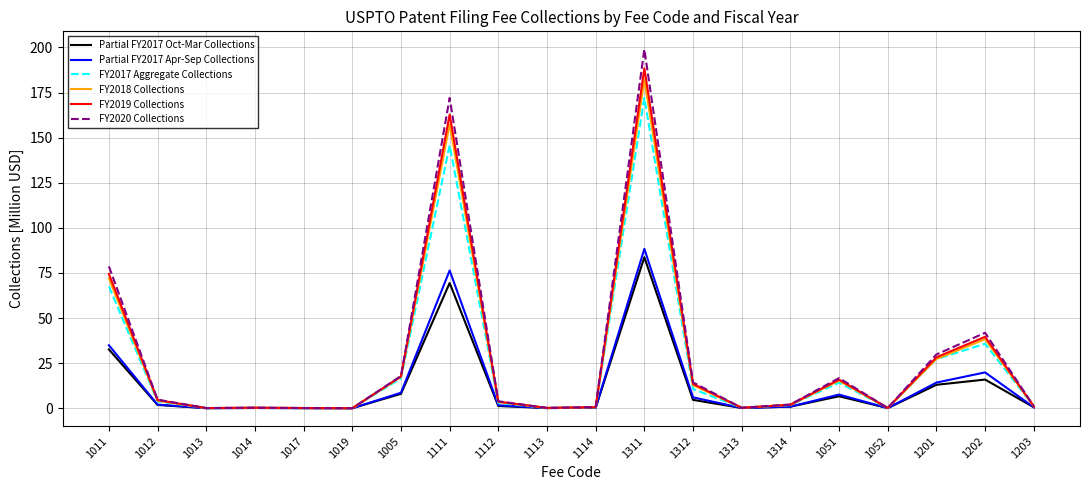

The value of FY2019 Collections at 1011 is 74.4. True or false?

True